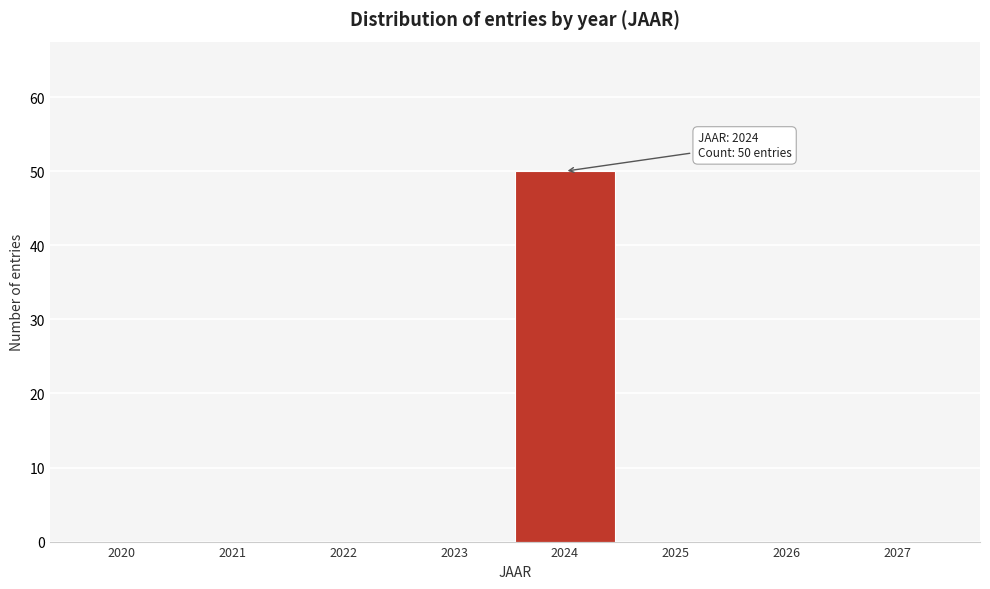

Reading right to left, transcribe all the data shown in this chart.

2027=0	2026=0	2025=0	2024=50	2023=0	2022=0	2021=0	2020=0